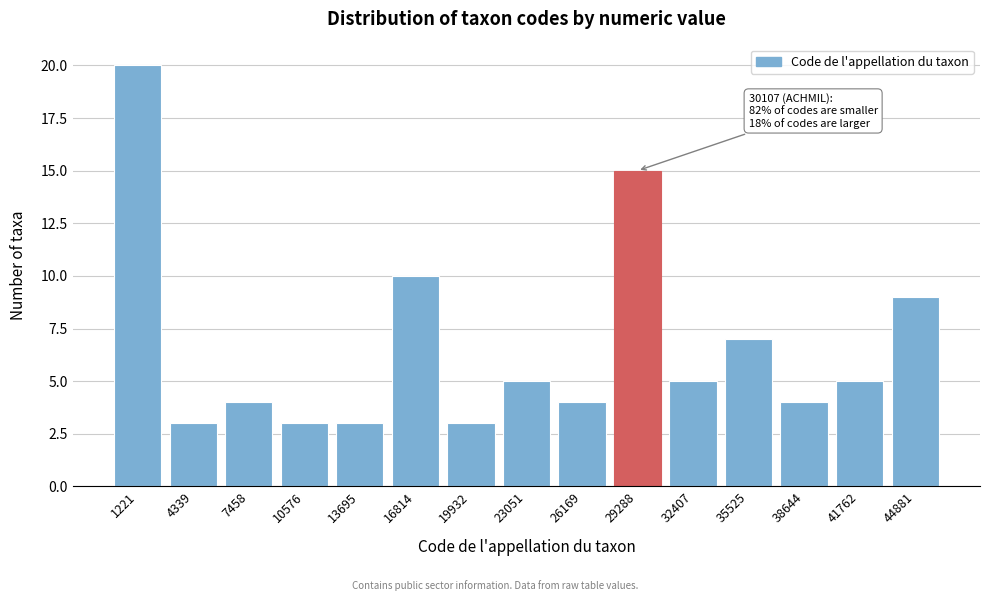

Reading left to right, list all the values displayed in this chart.

1221=20	4339=3	7458=4	10576=3	13695=3	16814=10	19932=3	23051=5	26169=4	29288=15	32407=5	35525=7	38644=4	41762=5	44881=9